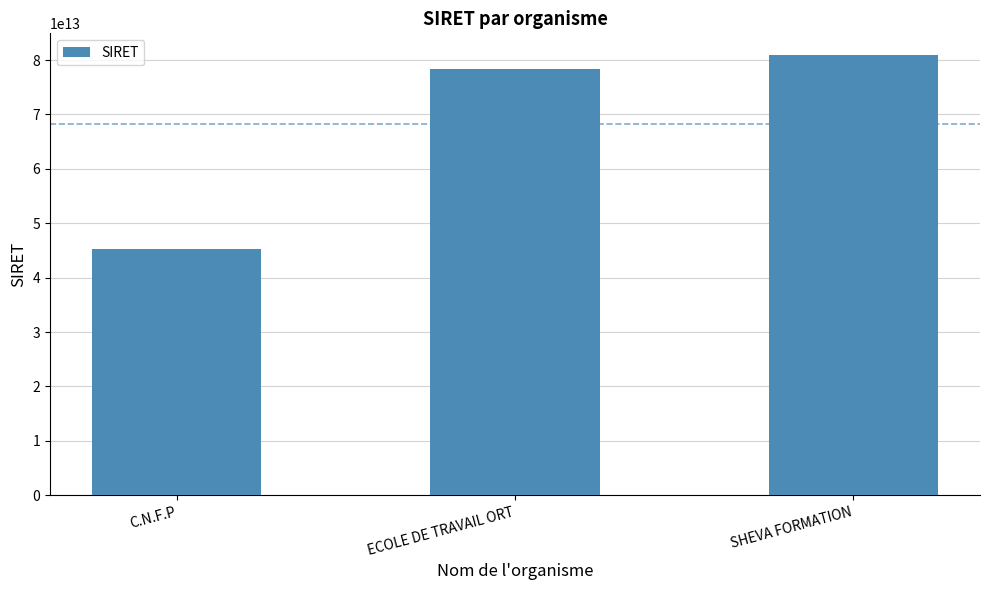

Between SHEVA FORMATION and C.N.F.P, which is larger?

SHEVA FORMATION